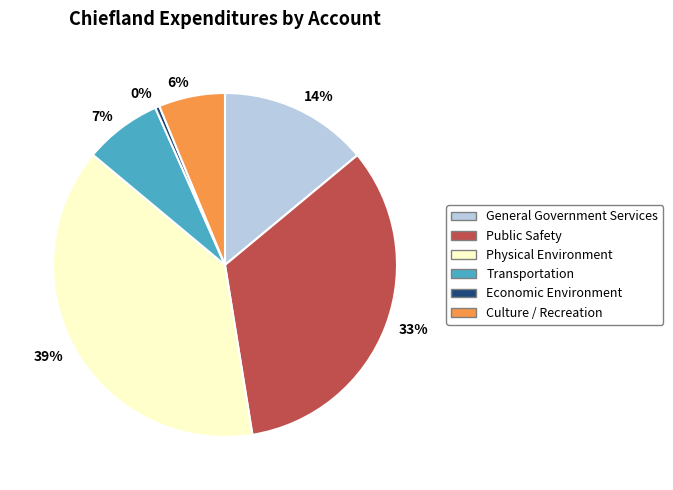

Count the number of slices in the pie.

6